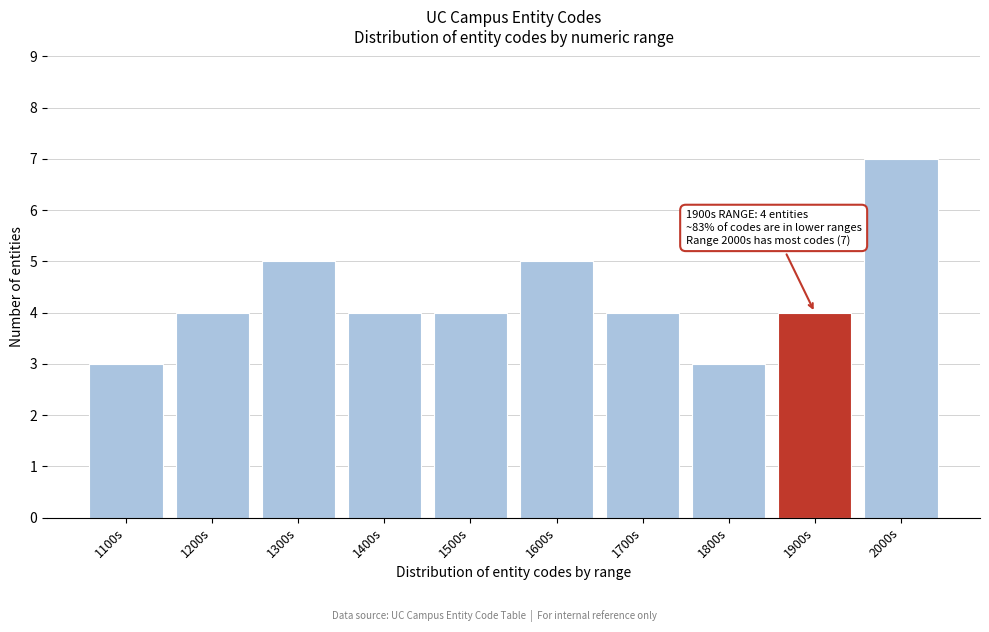

Reading left to right, extract all data points from this chart.

1100s=3	1200s=4	1300s=5	1400s=4	1500s=4	1600s=5	1700s=4	1800s=3	1900s=4	2000s=7